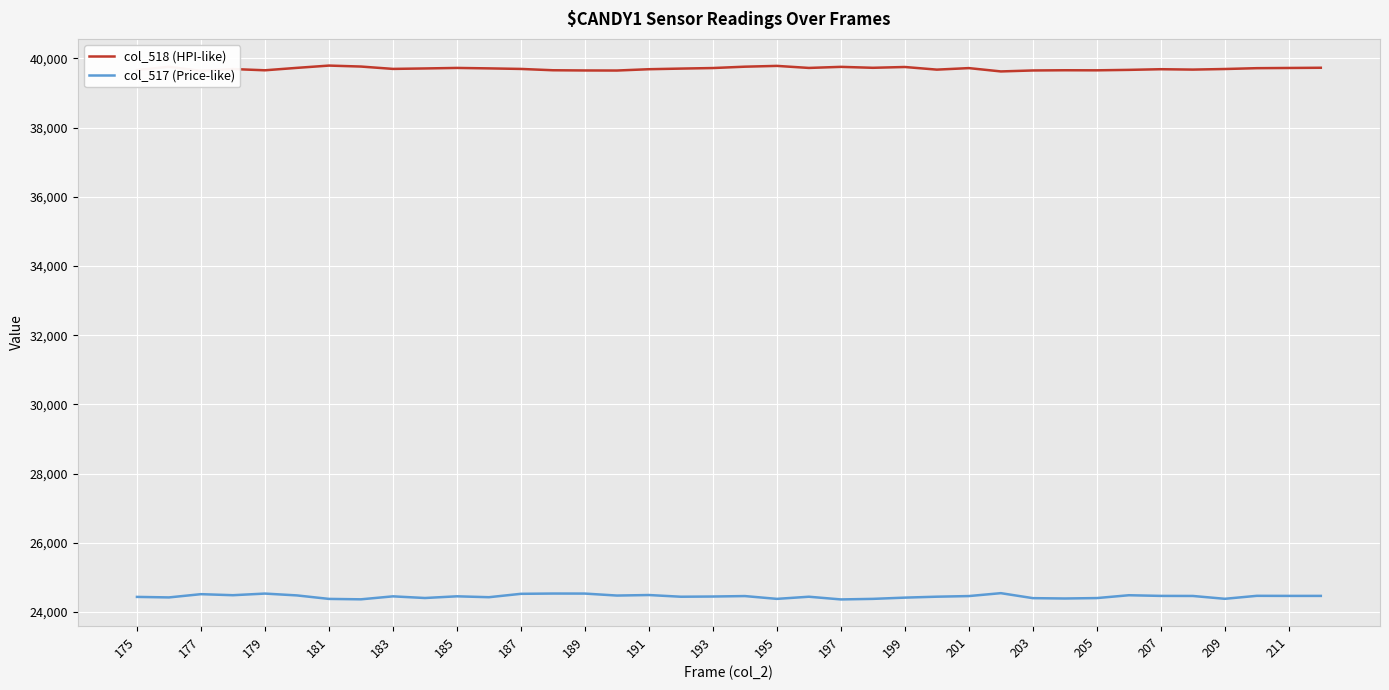

List the series in order of their peak value, lowest first.

col_517 (Price-like), col_518 (HPI-like)